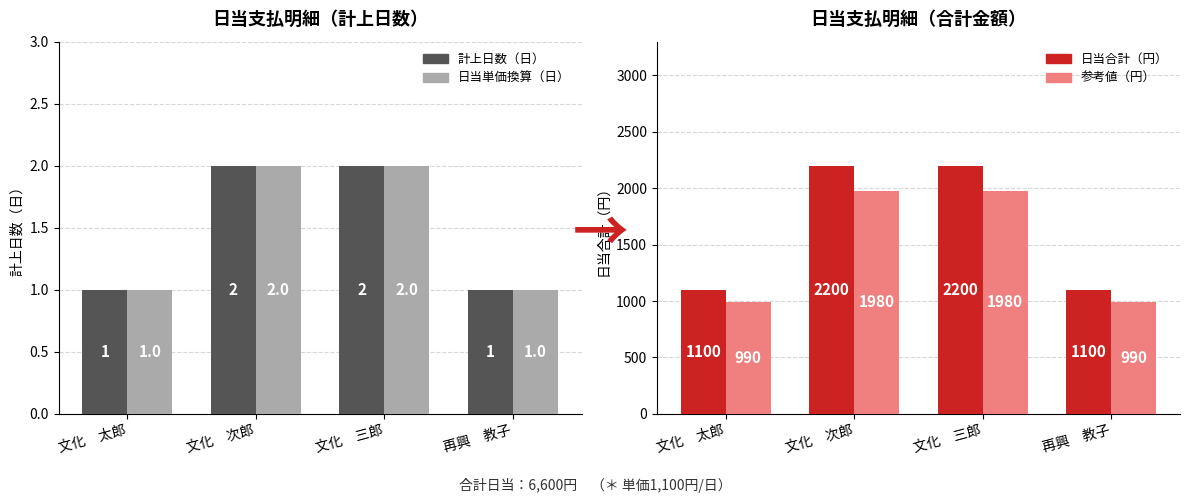

What is the difference between the second highest and minimum values in the 参考値（円） series?

990